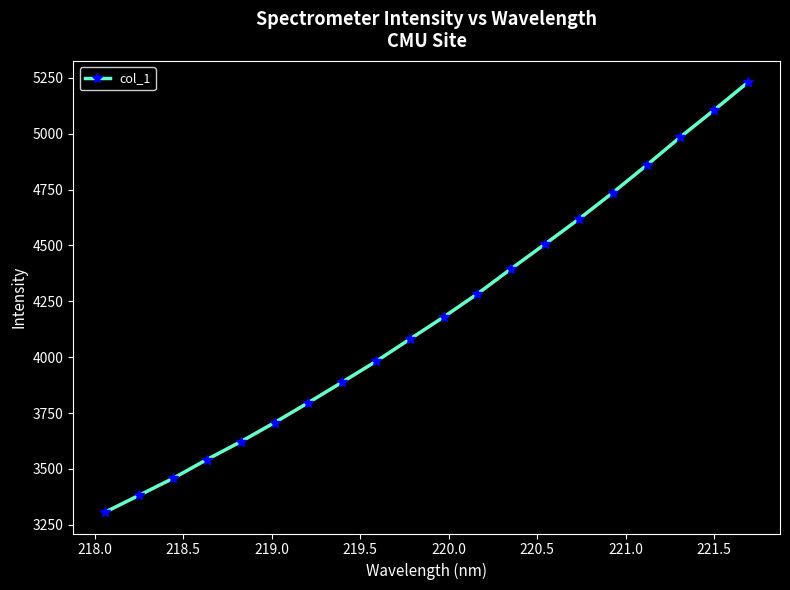

What is the difference between the maximum and minimum values?

1922.5